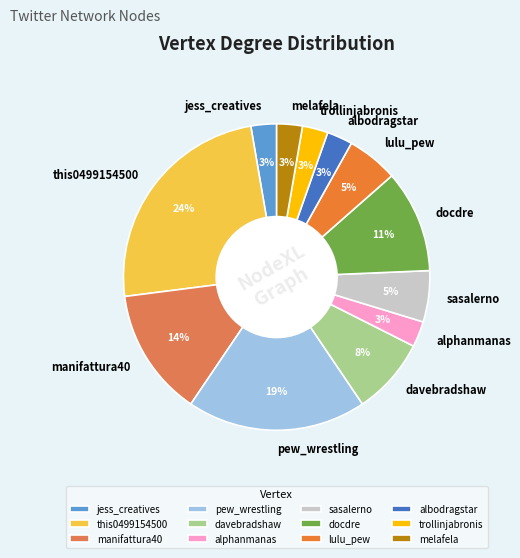

How many segments does this pie chart have?

12